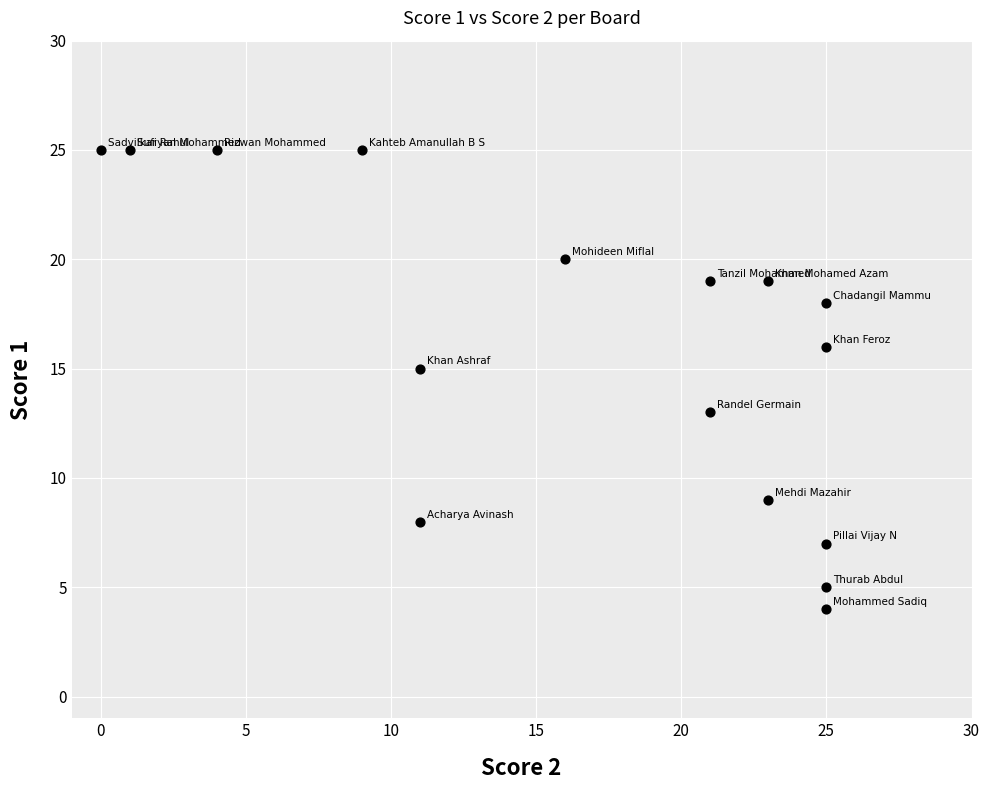

What is the range of Y values (max minus min)?

21